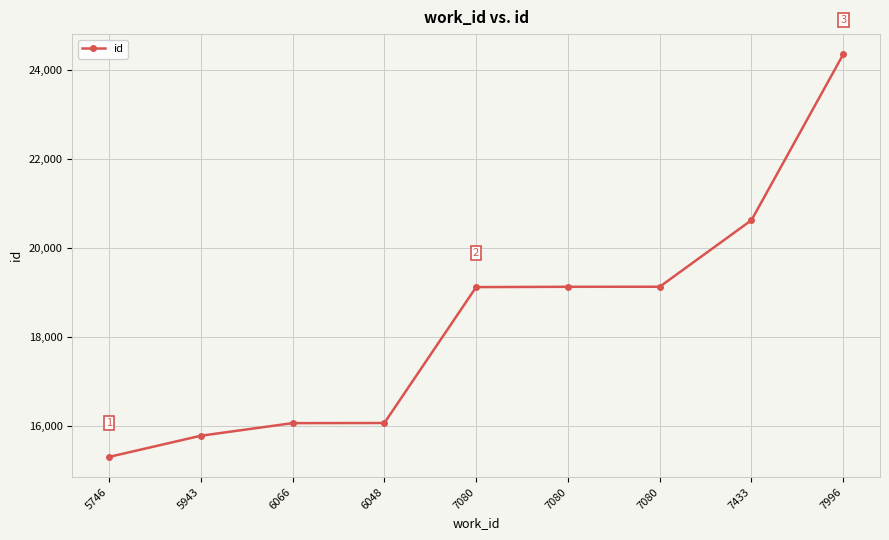

What is the ratio of the value at 6048 to the value at 7080?

0.8